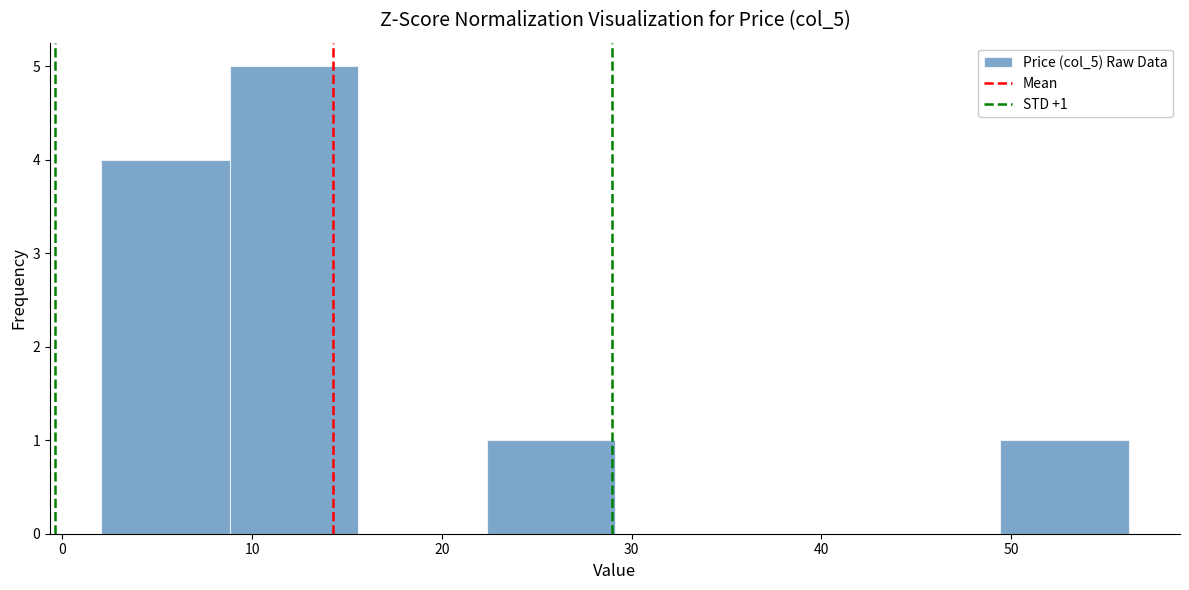

Which range on the x-axis has the tallest bar?

9 to 16